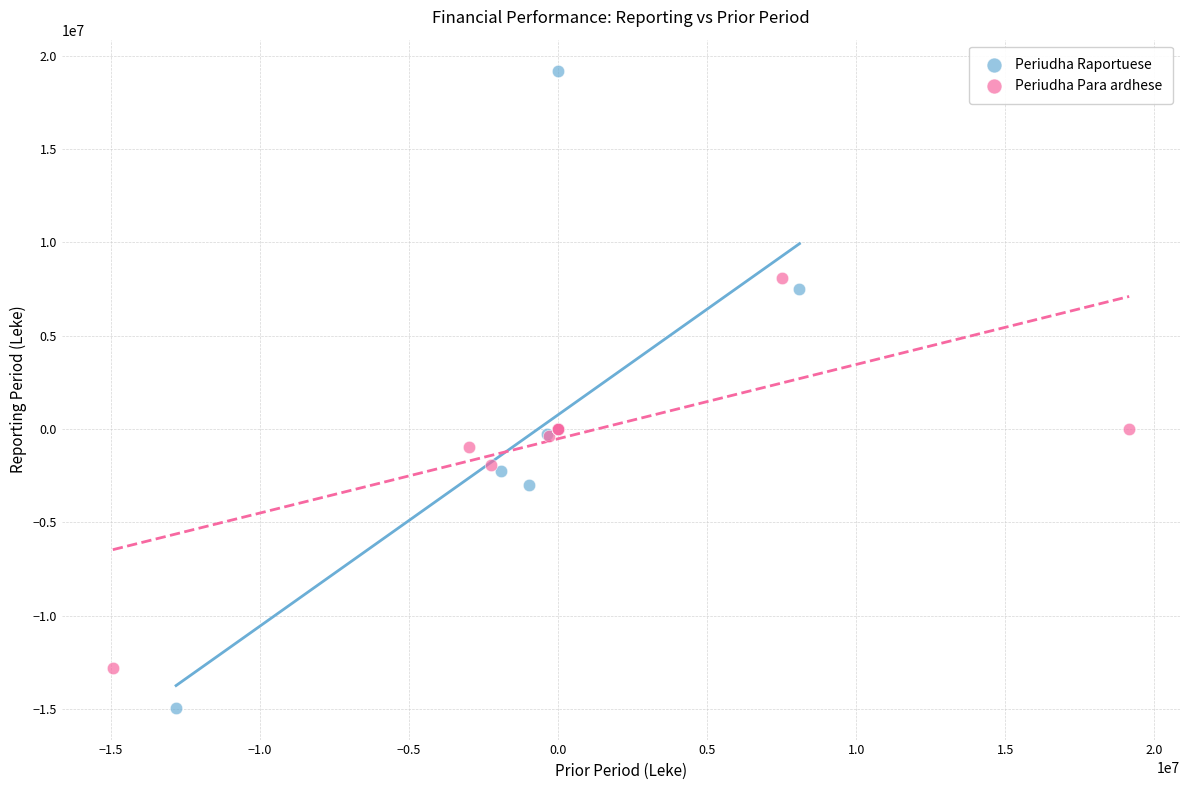

Which series has the largest Y range (max minus min)?

Periudha Raportuese